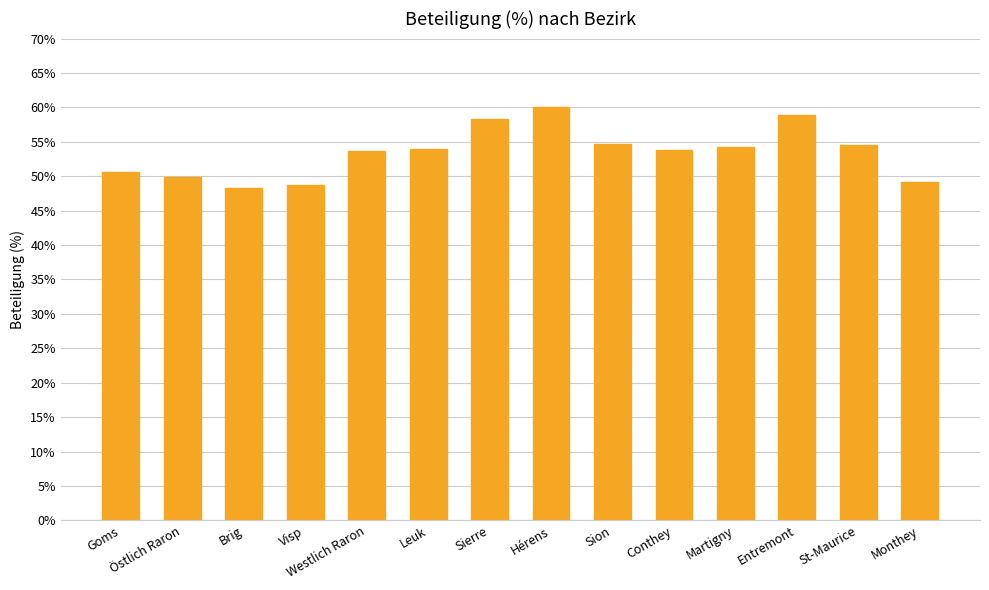

What is the change in value from Hérens to St-Maurice?

-5.4